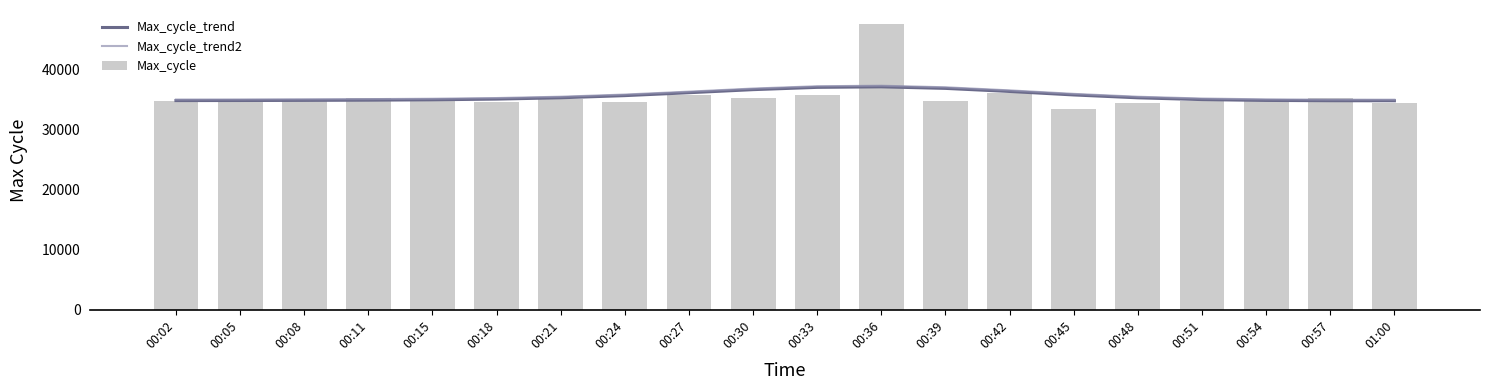

What is the minimum value for Max_cycle?

33339